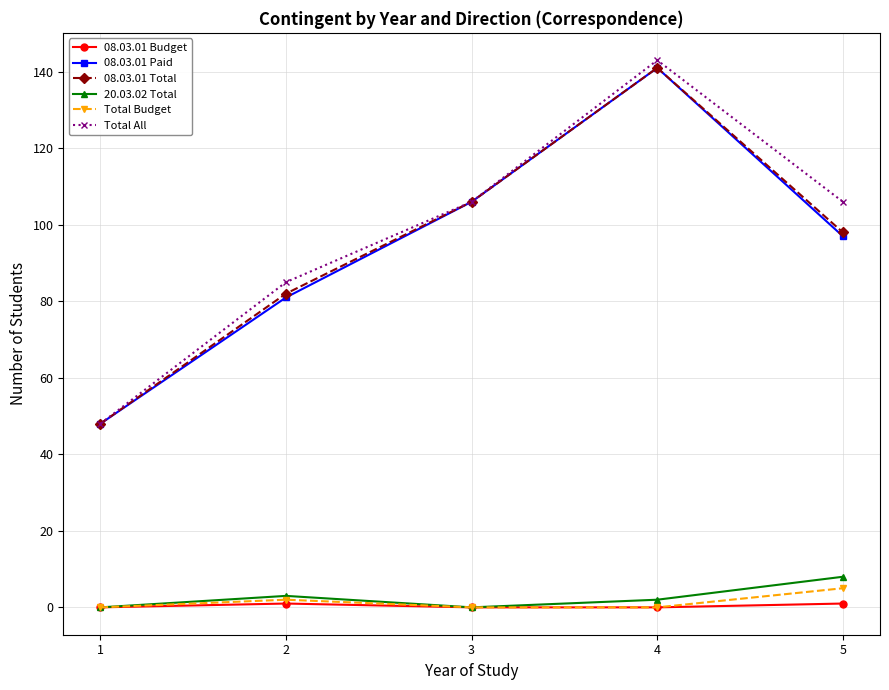

At which category does 08.03.01 Paid reach its first local peak?

4